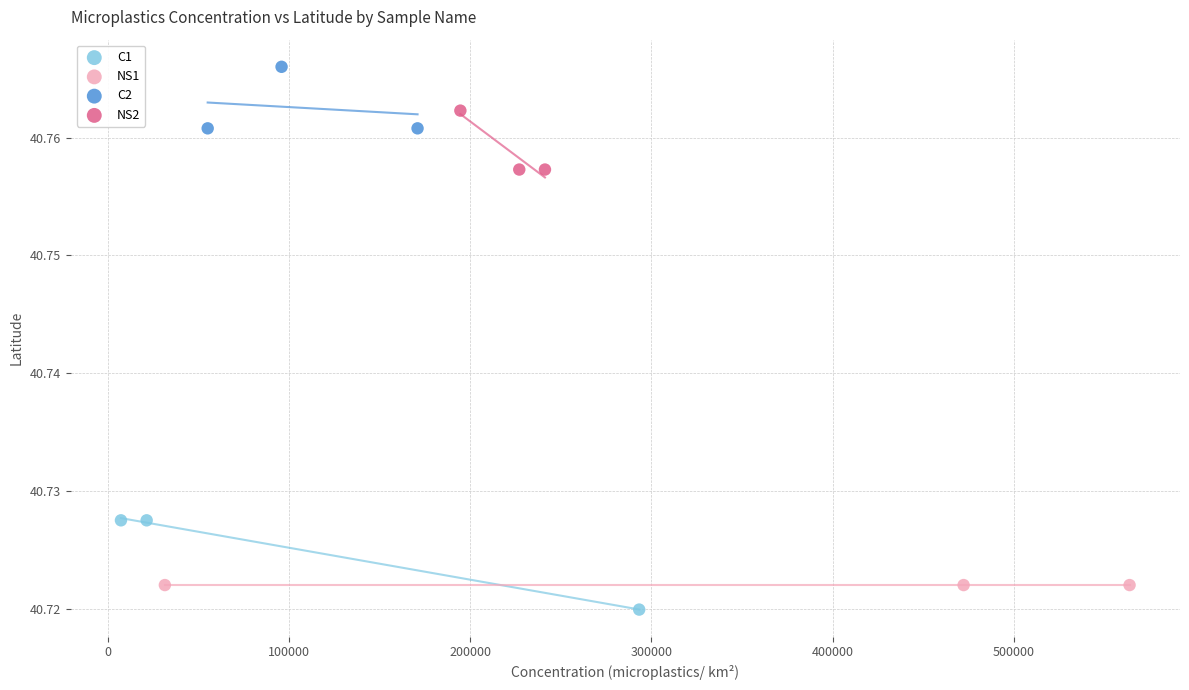

Which series contains the highest Y value?

C2